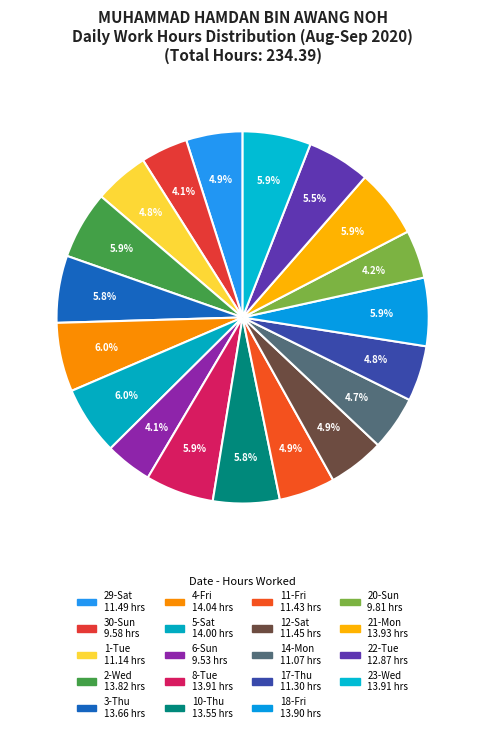

Is 10-Thu the majority of the pie?

No